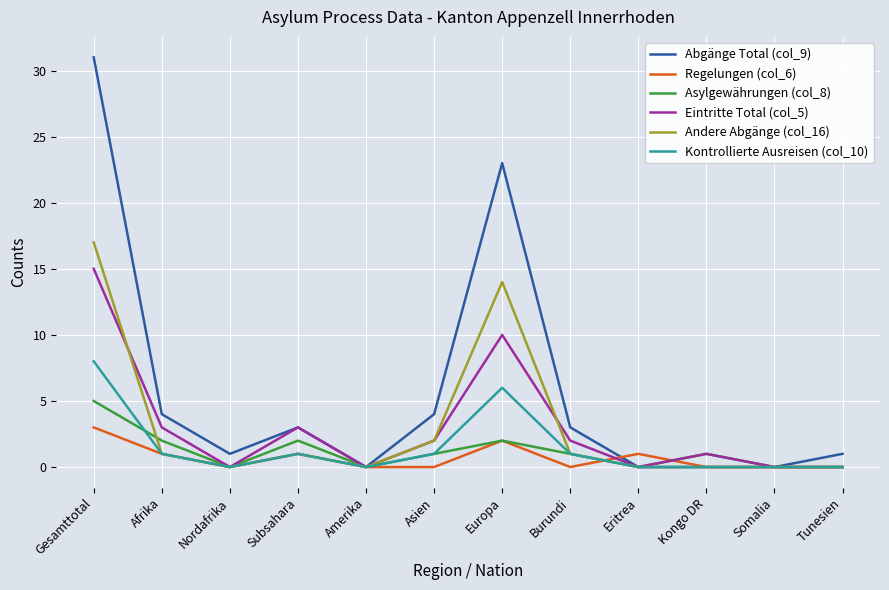

What is the spread (max minus min) of values at Eritrea?

1